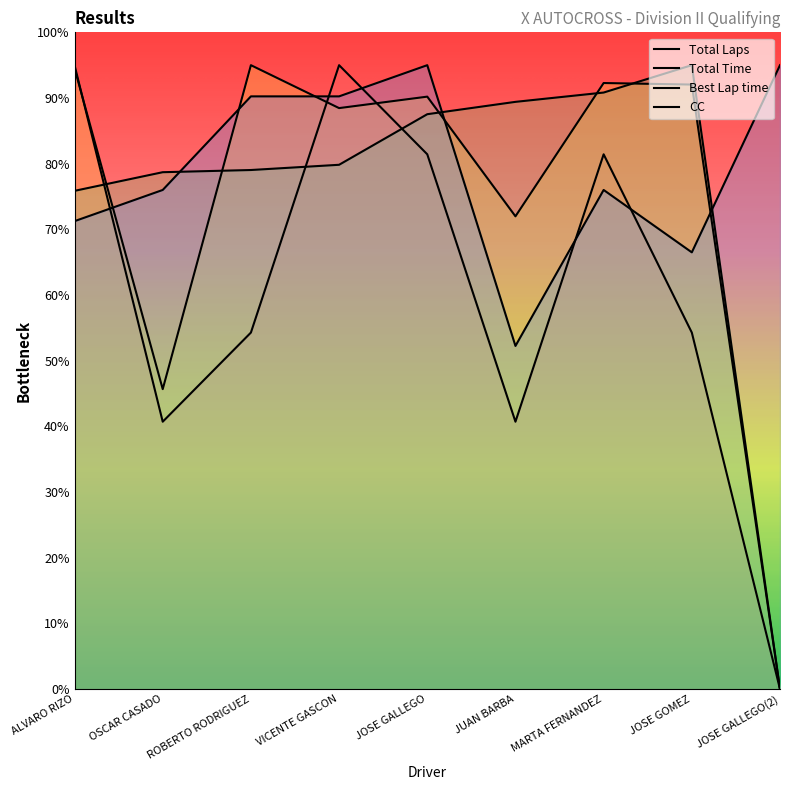

How many data points in Total Time are above 90?

5